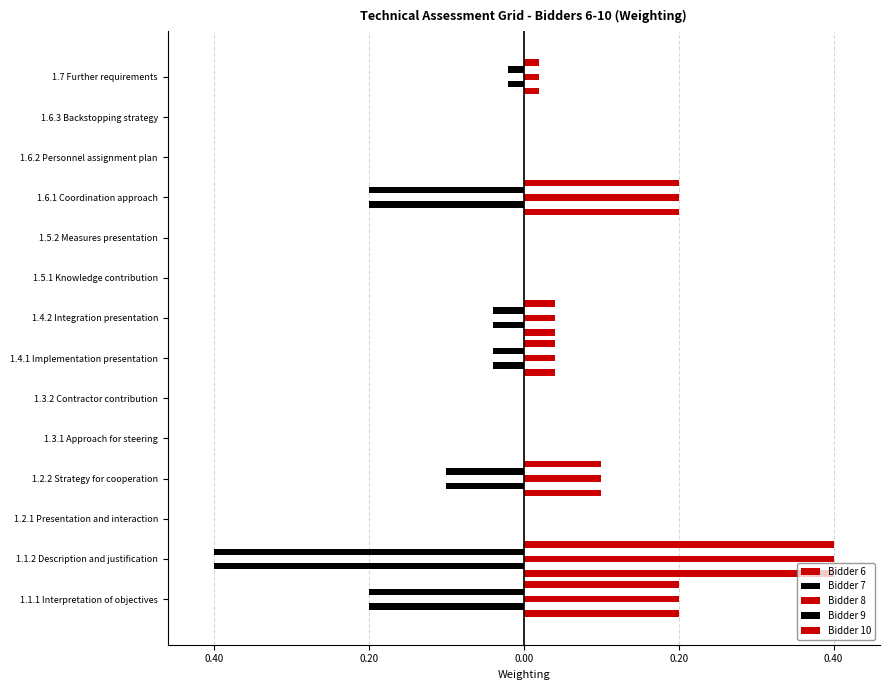

What is the label of the 12th bar from the right?

1.2.1 Presentation and interaction